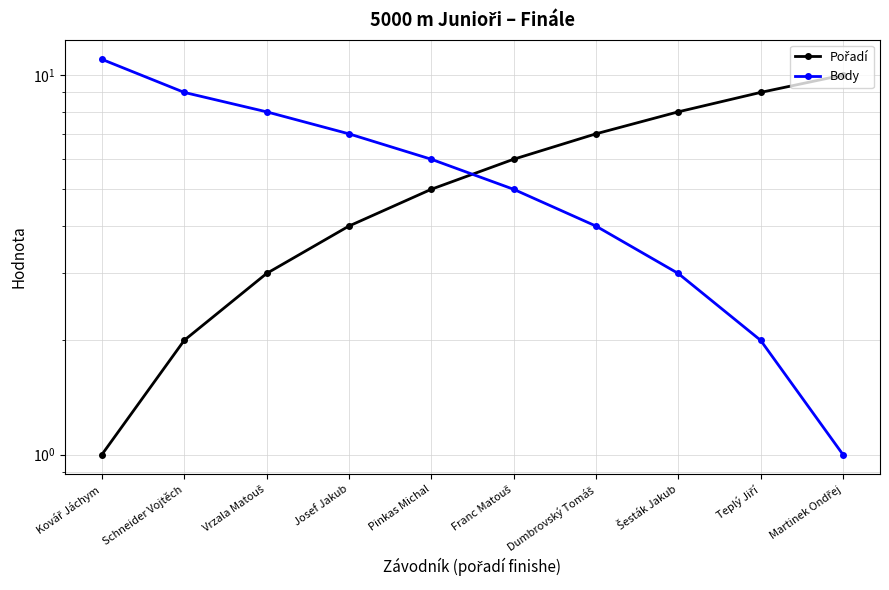

Is this an area chart (filled region under the line)?

No